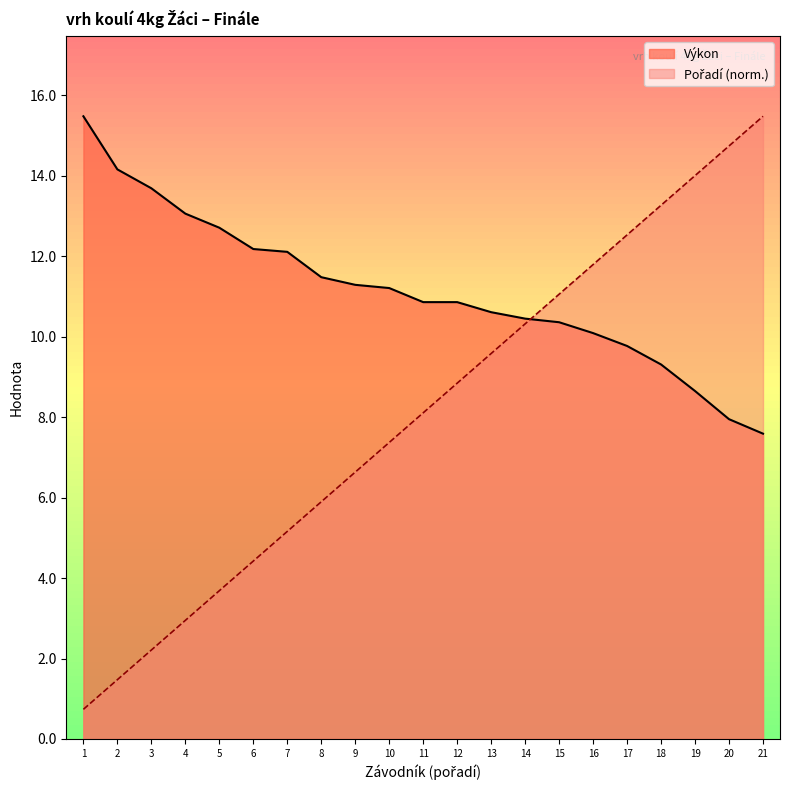

Rank the series by their average value, from highest to lowest.

Výkon, Pořadí